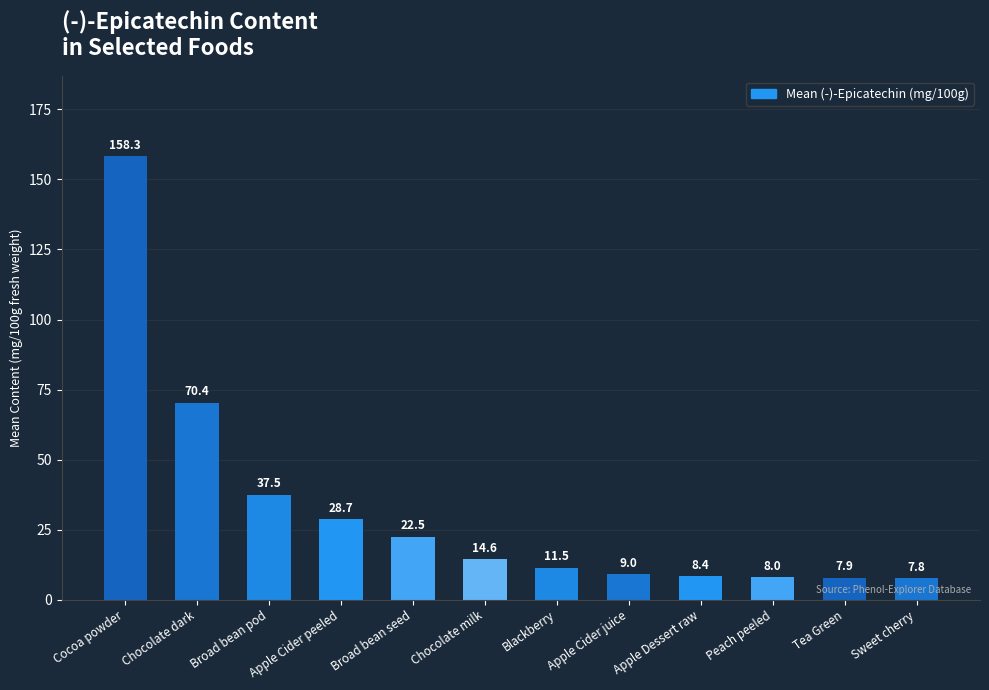

What is the difference between the second highest and second lowest values?

62.4